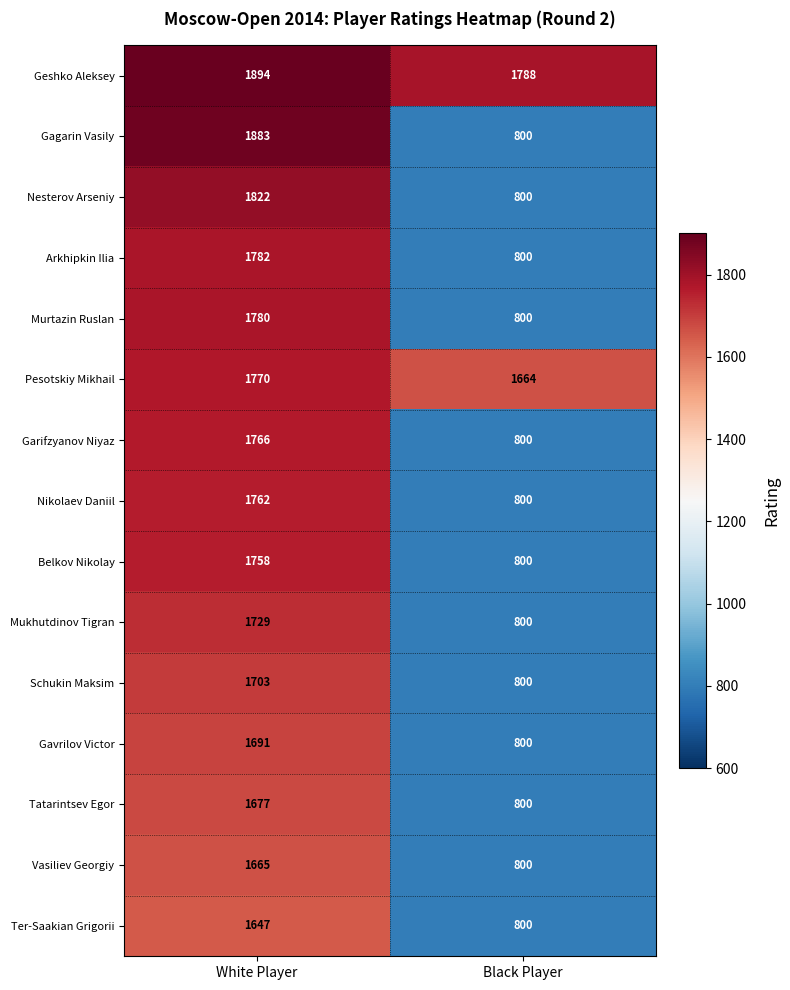

Reading left to right, what are all the values shown in this chart?

Geshko Aleksey: 1894	1788
Gagarin Vasily: 1883	800
Nesterov Arseniy: 1822	800
Arkhipkin Ilia: 1782	800
Murtazin Ruslan: 1780	800
Pesotskiy Mikhail: 1770	1664
Garifzyanov Niyaz: 1766	800
Nikolaev Daniil: 1762	800
Belkov Nikolay: 1758	800
Mukhutdinov Tigran: 1729	800
Schukin Maksim: 1703	800
Gavrilov Victor: 1691	800
Tatarintsev Egor: 1677	800
Vasiliev Georgiy: 1665	800
Ter-Saakian Grigorii: 1647	800